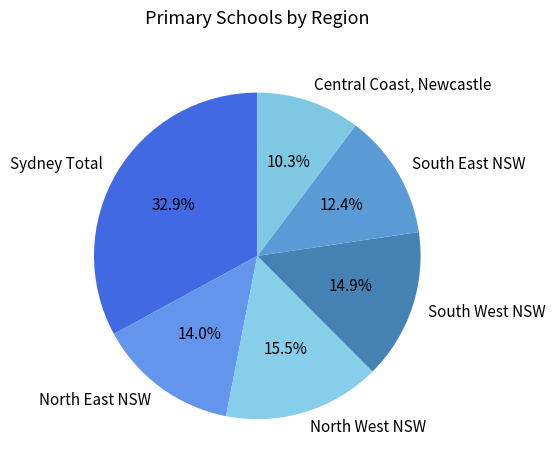

To the nearest percent, what percentage of the pie is Sydney Total?

33%